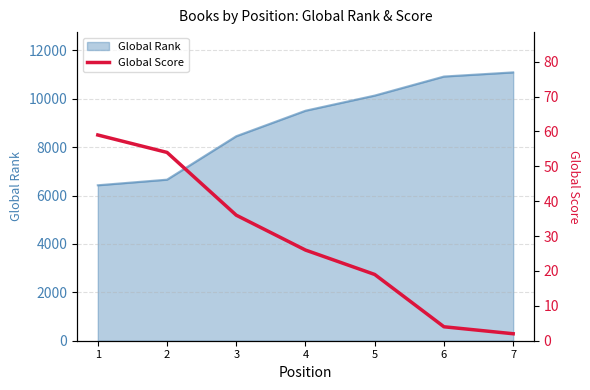

What is the lowest value of the Global Rank series?

6426